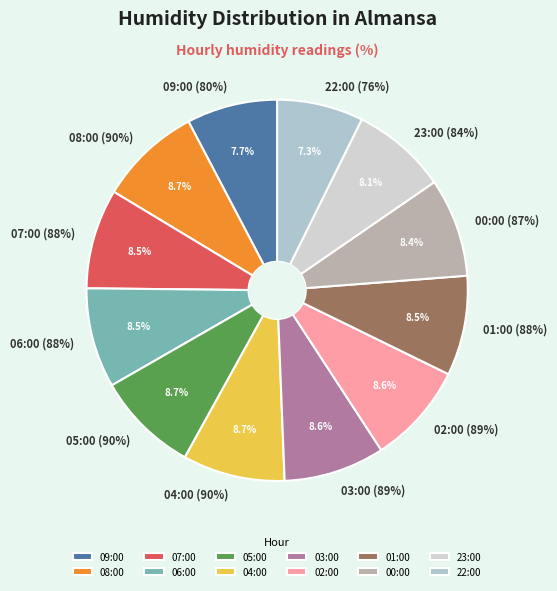

What portion of the pie excludes 00:00 (87%)?

91.6%